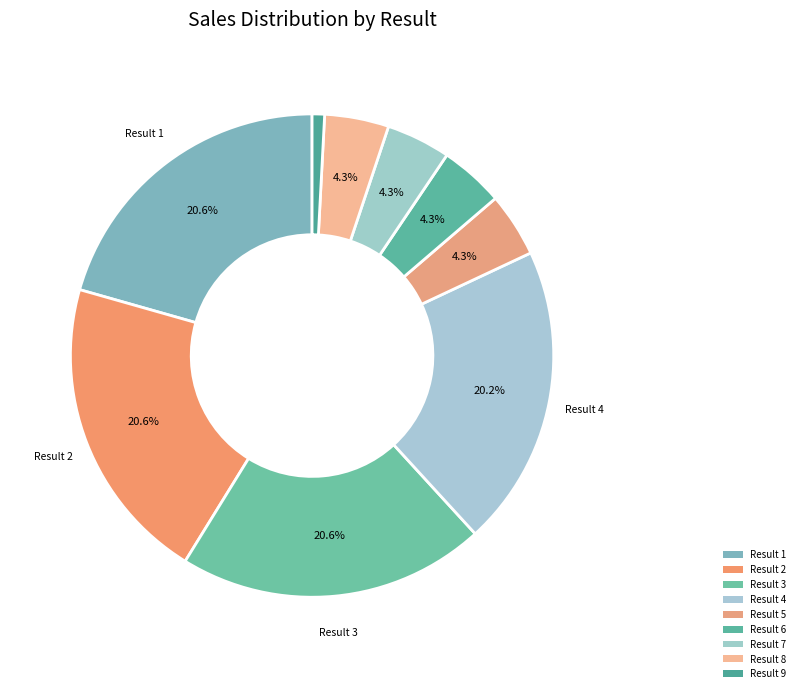

Is the sum of Result 9 and Result 2 greater than half?

No